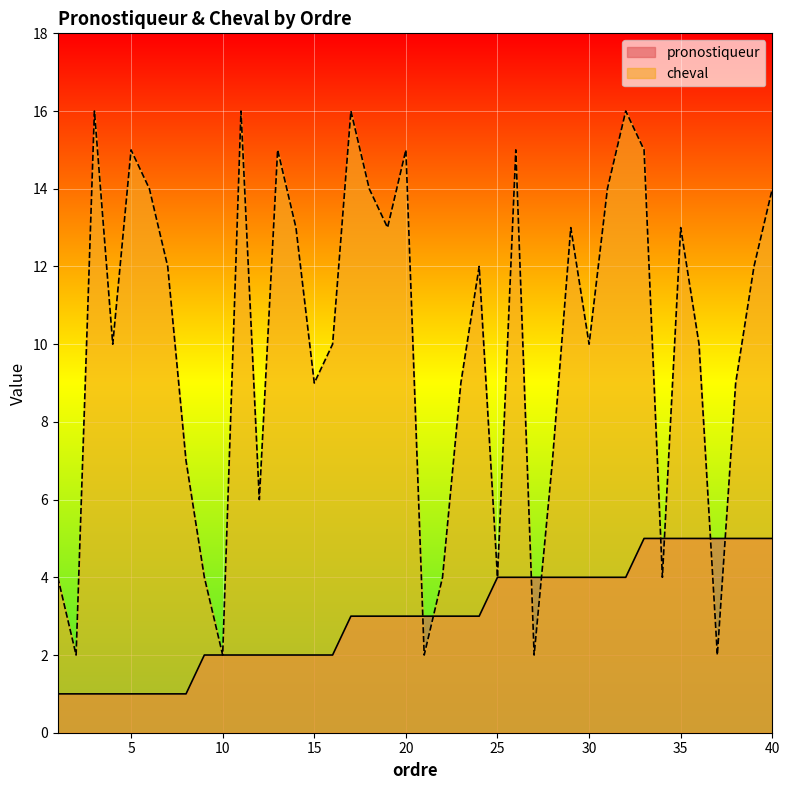

How many intersections are there between cheval and pronostiqueur?

8